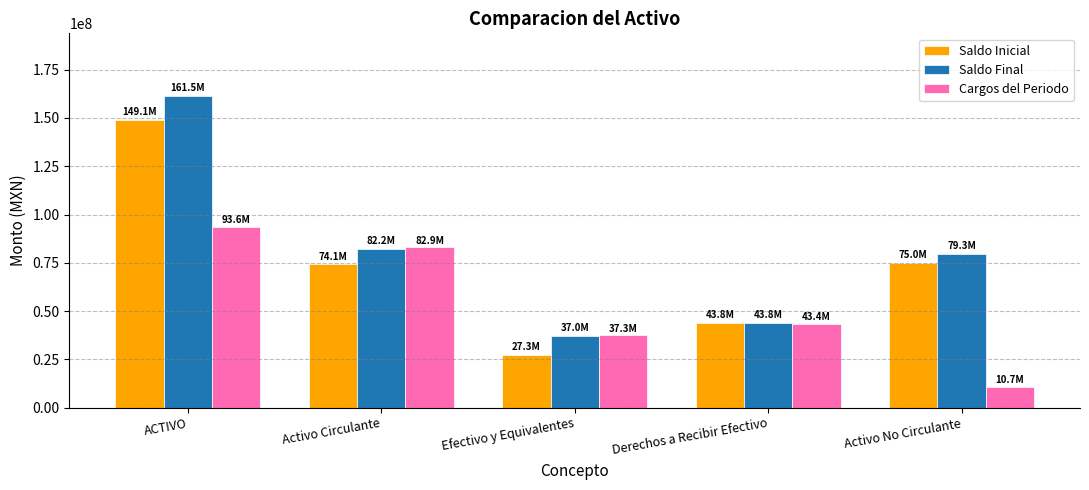

What is the average value of the Saldo Inicial series?

73871854.9